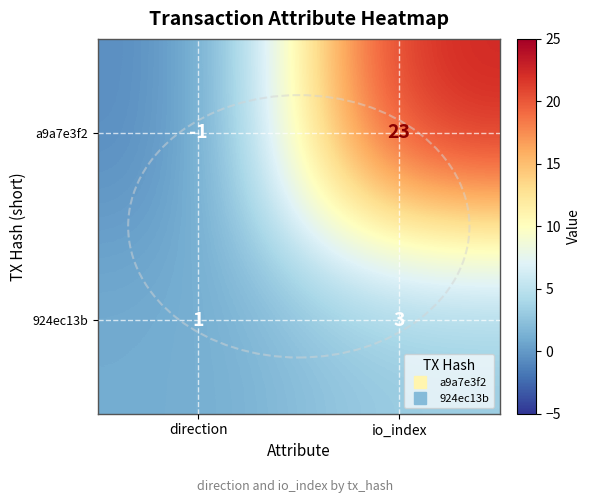

Which series has the largest range (max minus min)?

a9a7e3f2